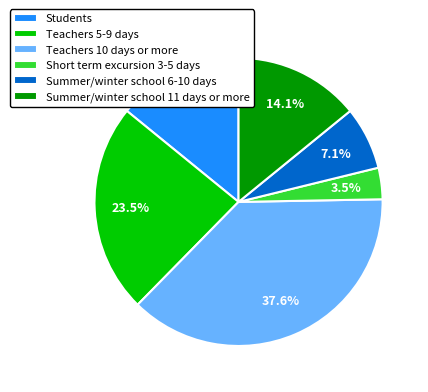

What percentage is the Summer/winter school 11 days or more slice, to the nearest percent?

14%